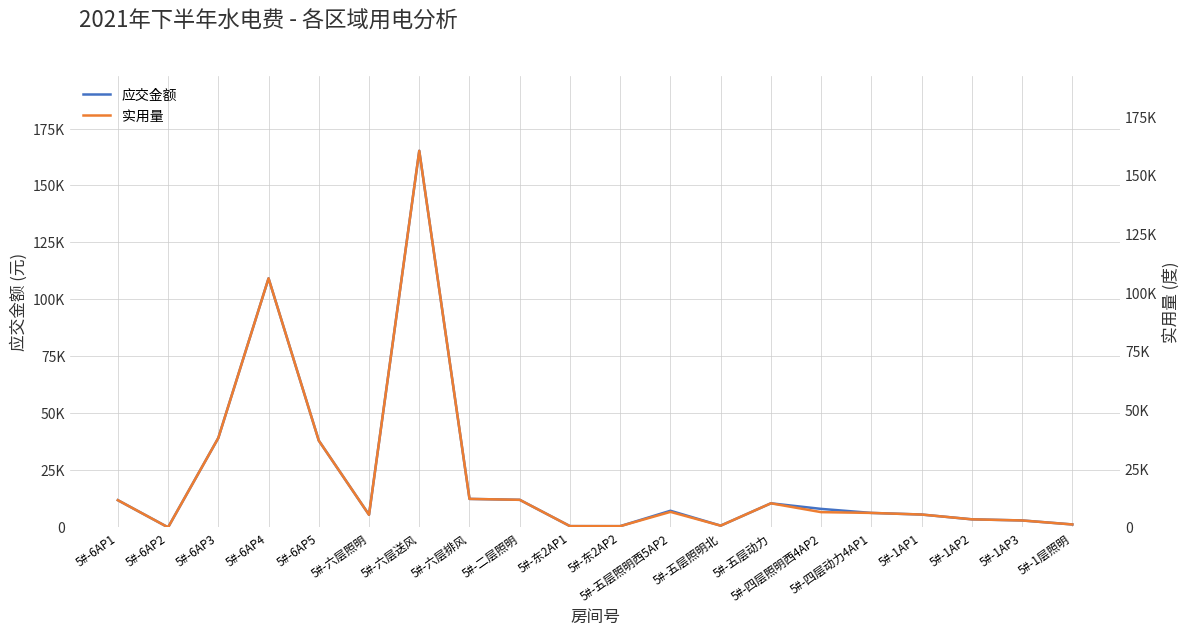

In 实用量, how many points are higher than both neighbors (excluding endpoints)?

4